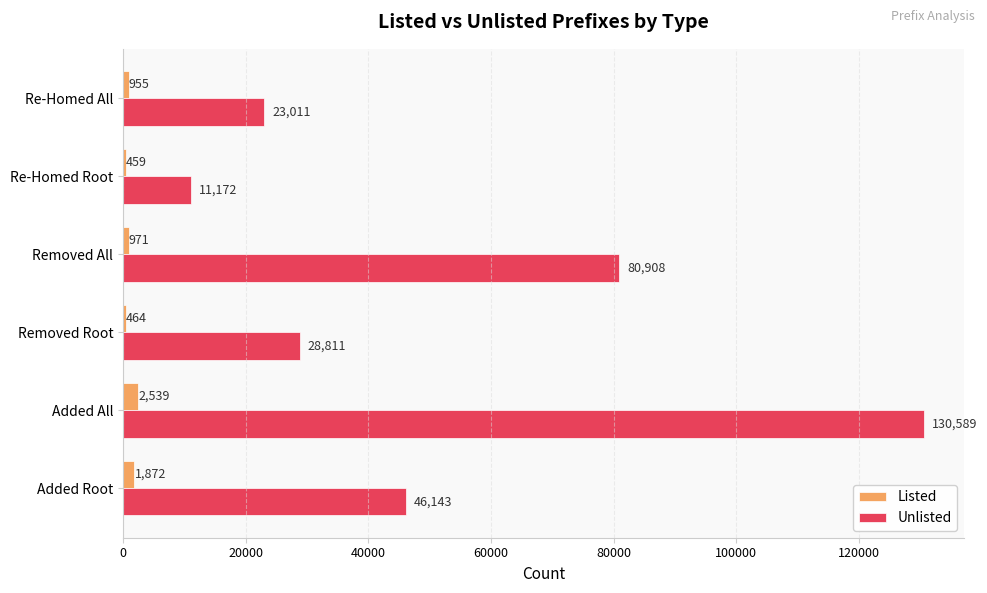

What value does the Unlisted series have at Added All?

130589